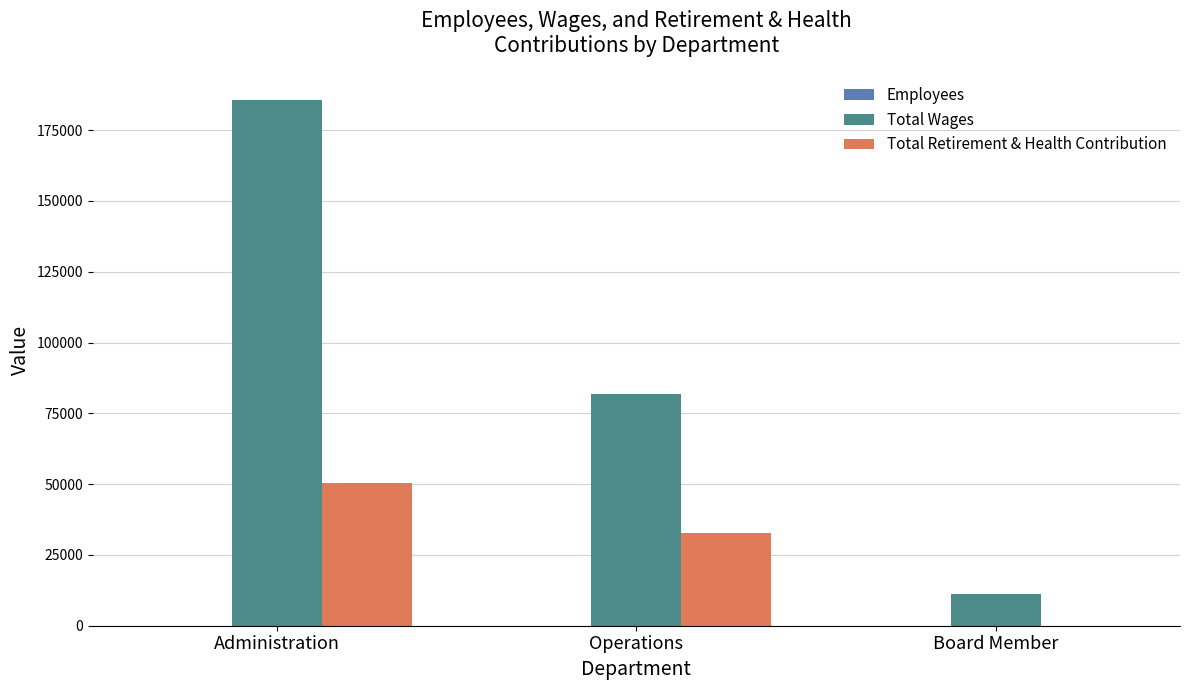

Which label corresponds to the largest value in the chart?

Administration